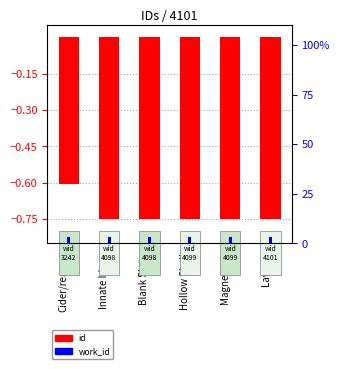

What is the sum of all work_id values?

18.0